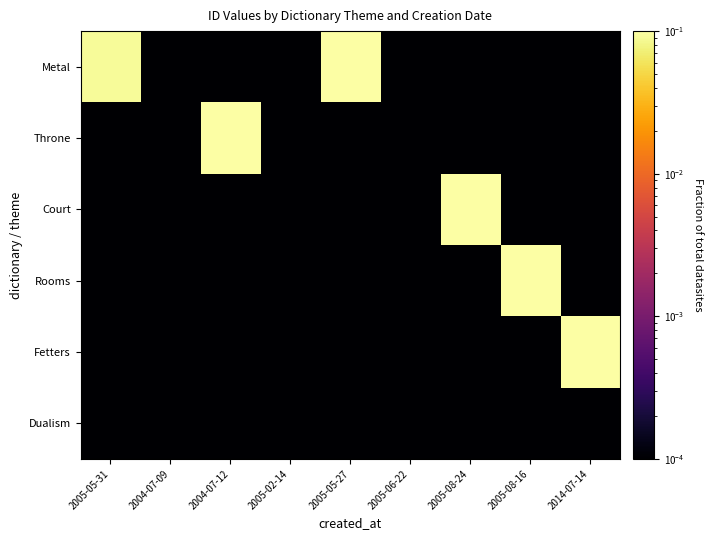

Which has a higher value, 2005-05-31 or 2004-07-09?

2005-05-31